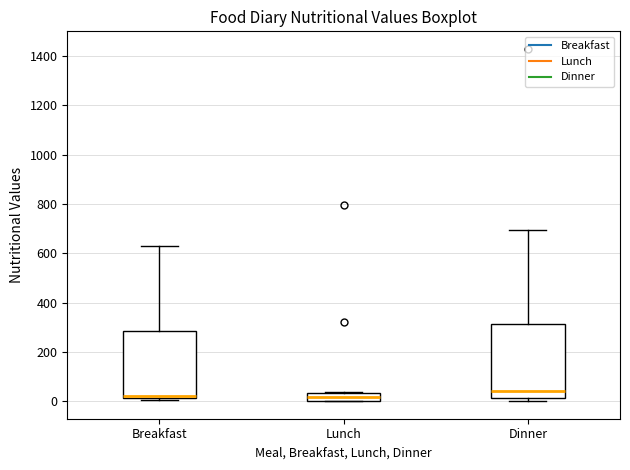

Reading left to right, read every box against the y-axis: the position of its median line, the range the box covers, and the ends of its whiskers. The values are not printed on the chart, so give them approximately, as read against the axis.

Breakfast: median 20 (just above the box's lower edge), box 20 to 280, whiskers 0 to 640
Lunch: median 20, box 0 to 40, whiskers 0 to 40
Dinner: median 40, box 20 to 320, whiskers 0 to 700